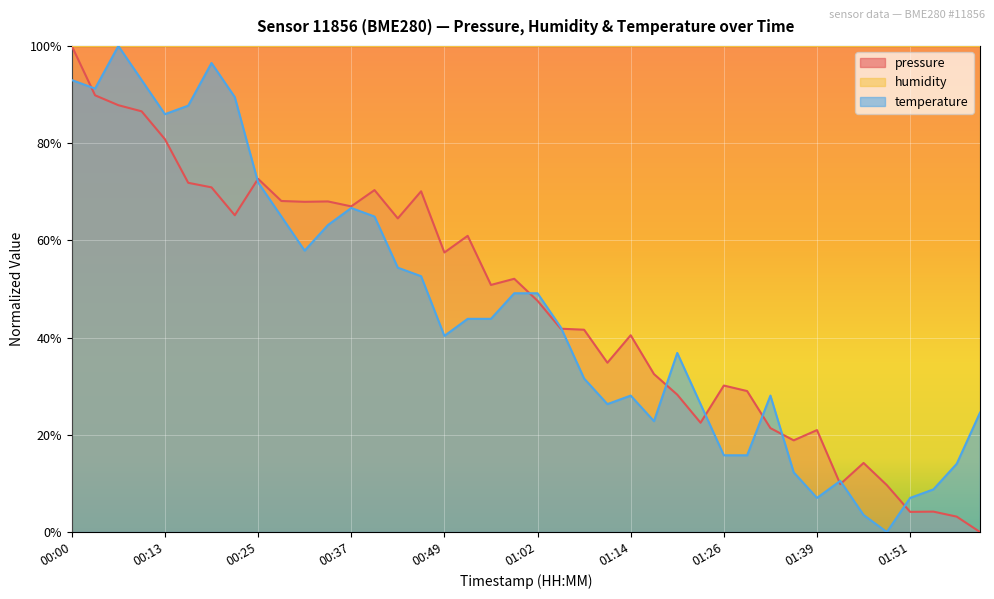

Reading left to right, what are all the values shown in this chart?

pressure: 100.0	89.8	87.8	86.5	80.8	71.8	70.9	65.2	72.7	68.1	67.9	68.0	67.0	70.3	64.5	70.1	57.5	60.9	50.8	52.1	47.6	41.8	41.6	34.8	40.5	32.5	28.3	22.5	30.1	29.0	21.4	18.9	21.0	9.9	14.2	9.6	4.1	4.2	3.2	0.0
temperature: 93.0	91.2	100.0	93.0	86.0	87.7	96.5	89.5	71.9	64.9	57.9	63.2	66.7	64.9	54.4	52.6	40.4	43.9	43.9	49.1	49.1	42.1	31.6	26.3	28.1	22.8	36.8	26.3	15.8	15.8	28.1	12.3	7.0	10.5	3.5	0.0	7.0	8.8	14.0	24.6